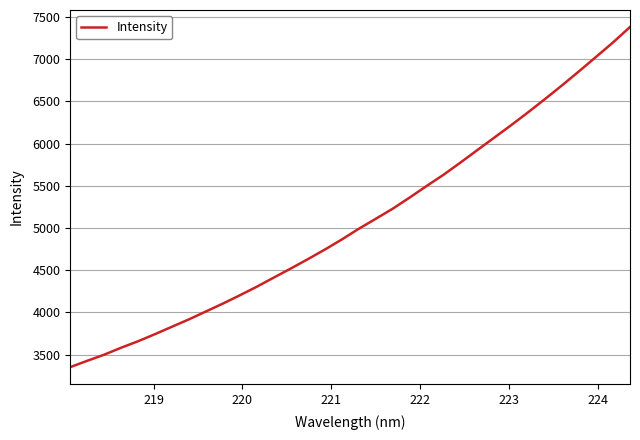

What is the average value?

5079.3